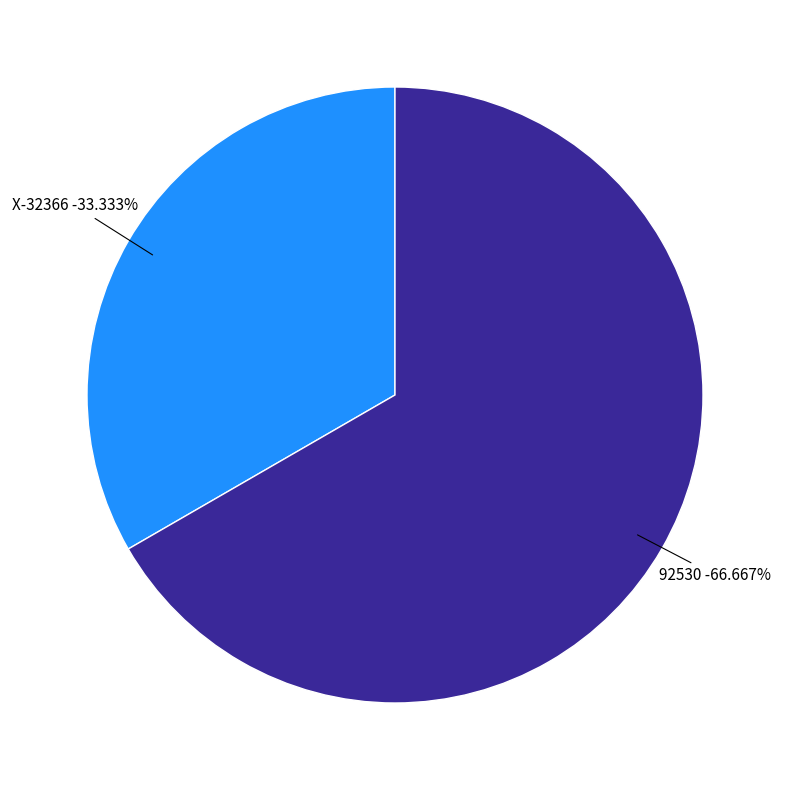

How many slices are in this pie chart?

2